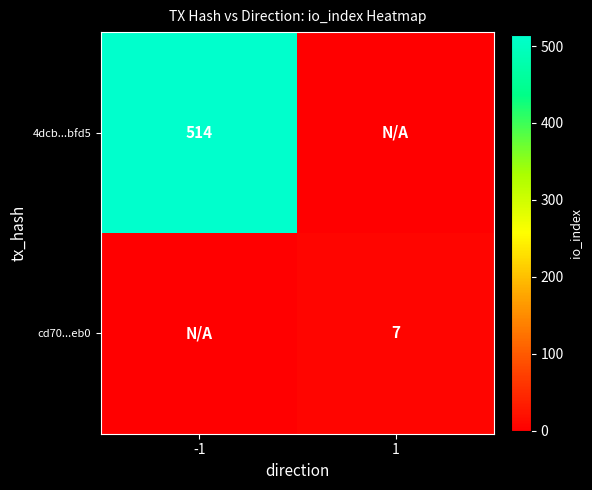

Is it true that 4dcb...bfd5 equals 848 at -1?

False